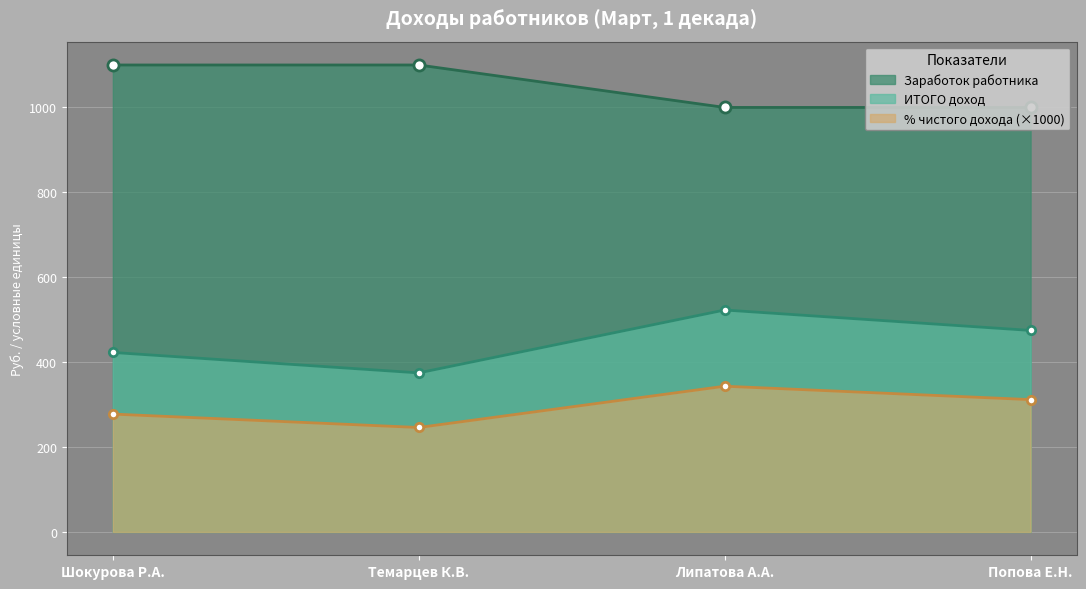

What is the value of the ИТОГО доход point at the 1st from the left?

422.8